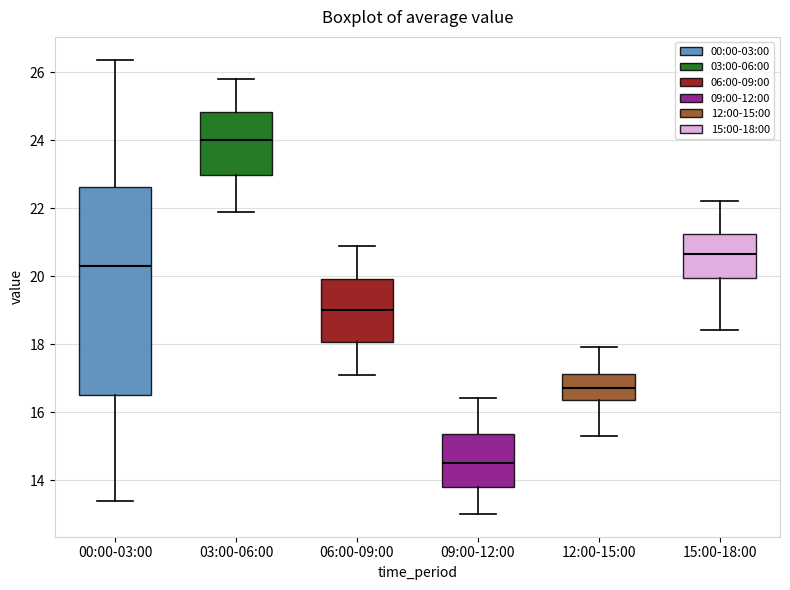

Comparing the boxes themselves (not the whiskers), which one is the tallest?

00:00-03:00